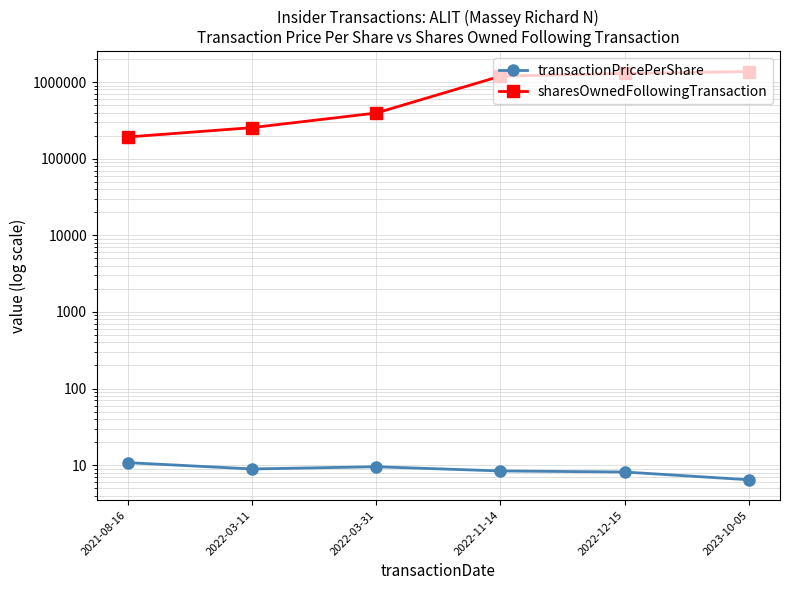

Rank the series at 2022-03-31 from lowest to highest value.

transactionPricePerShare, sharesOwnedFollowingTransaction